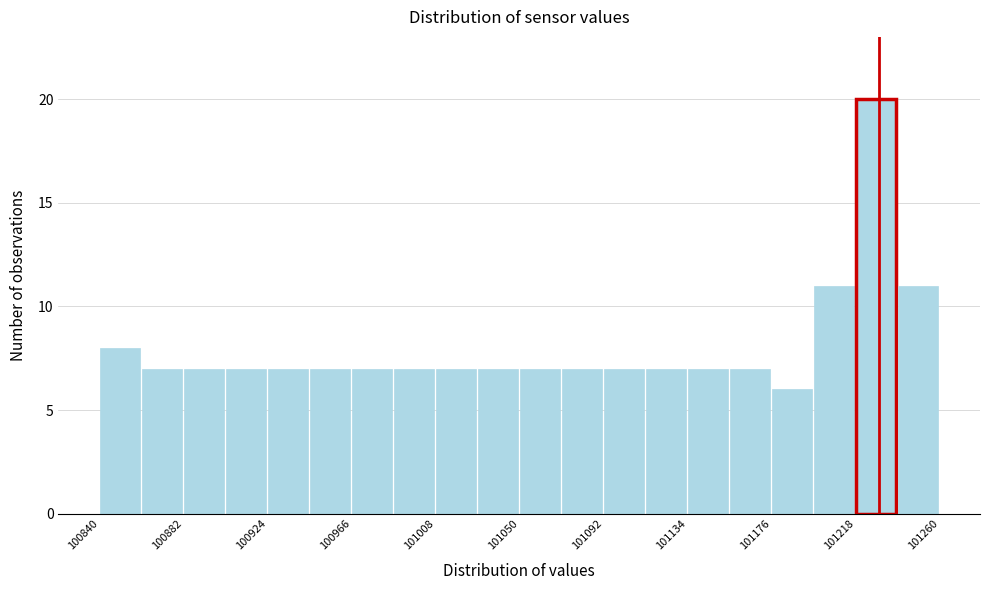

Reading left to right, list every bar in this chart as the range it spans on the x-axis followed by its height. Neither the bar edges nor the heights are printed on the chart, so give them approximately, as read against the axes.

100840 to 100860: 8
100860 to 100880: 7
100880 to 100905: 7
100905 to 100925: 7
100925 to 100945: 7
100945 to 100965: 7
100965 to 100985: 7
100985 to 101010: 7
101010 to 101030: 7
101030 to 101050: 7
101050 to 101070: 7
101070 to 101090: 7
101090 to 101115: 7
101115 to 101135: 7
101135 to 101155: 7
101155 to 101175: 7
101175 to 101195: 6
101195 to 101220: 11
101220 to 101240: 20
101240 to 101260: 11